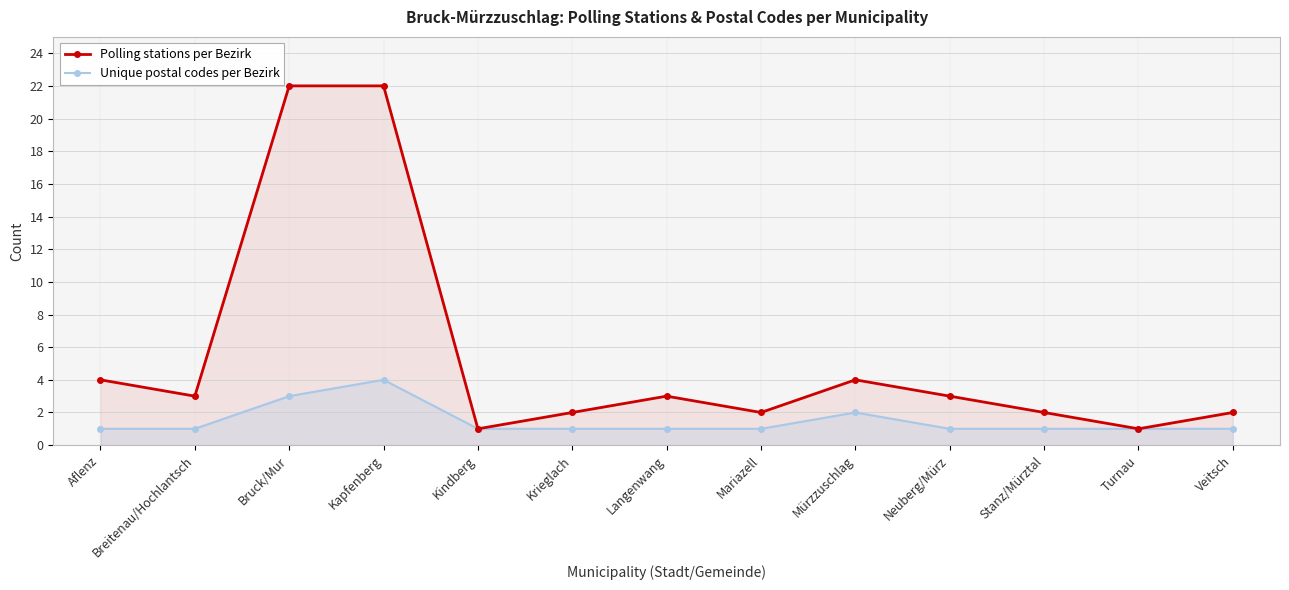

Reading right to left, extract all data points from this chart.

Polling stations per Bezirk: 2	1	2	3	4	2	3	2	1	22	22	3	4
Unique postal codes per Bezirk: 1	1	1	1	2	1	1	1	1	4	3	1	1